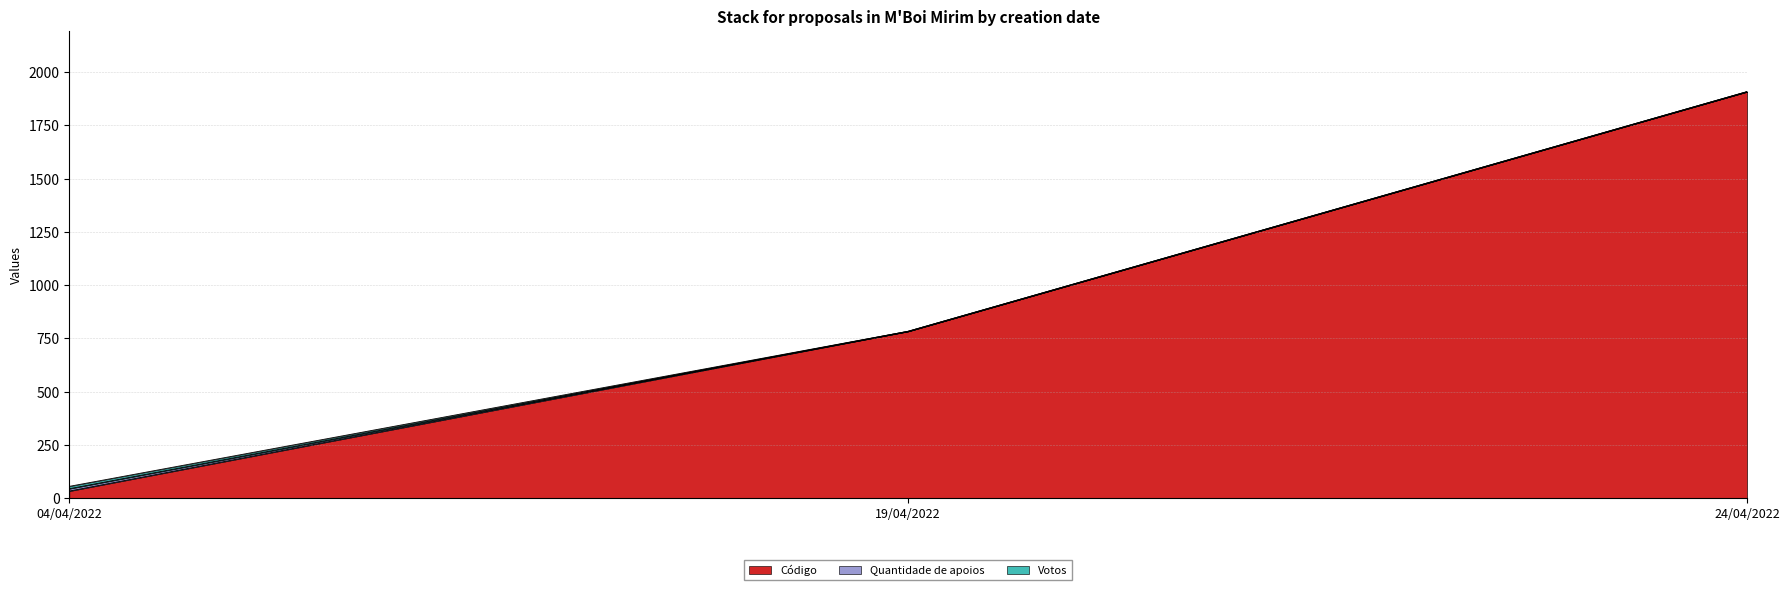

How many lines are shown in the chart?

3